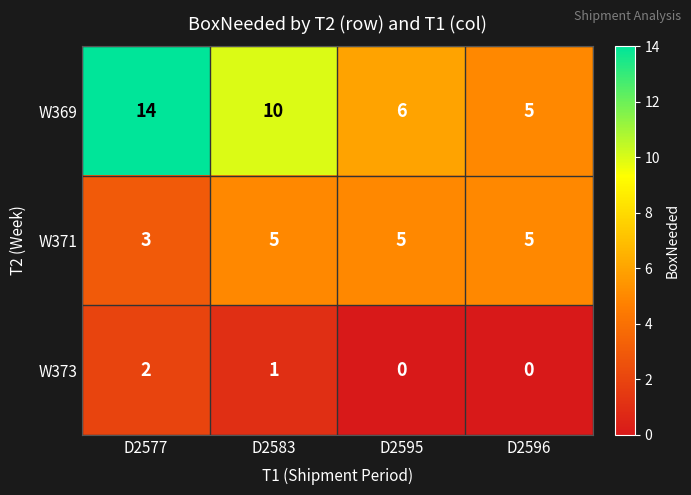

Which series has the widest spread of values?

W369